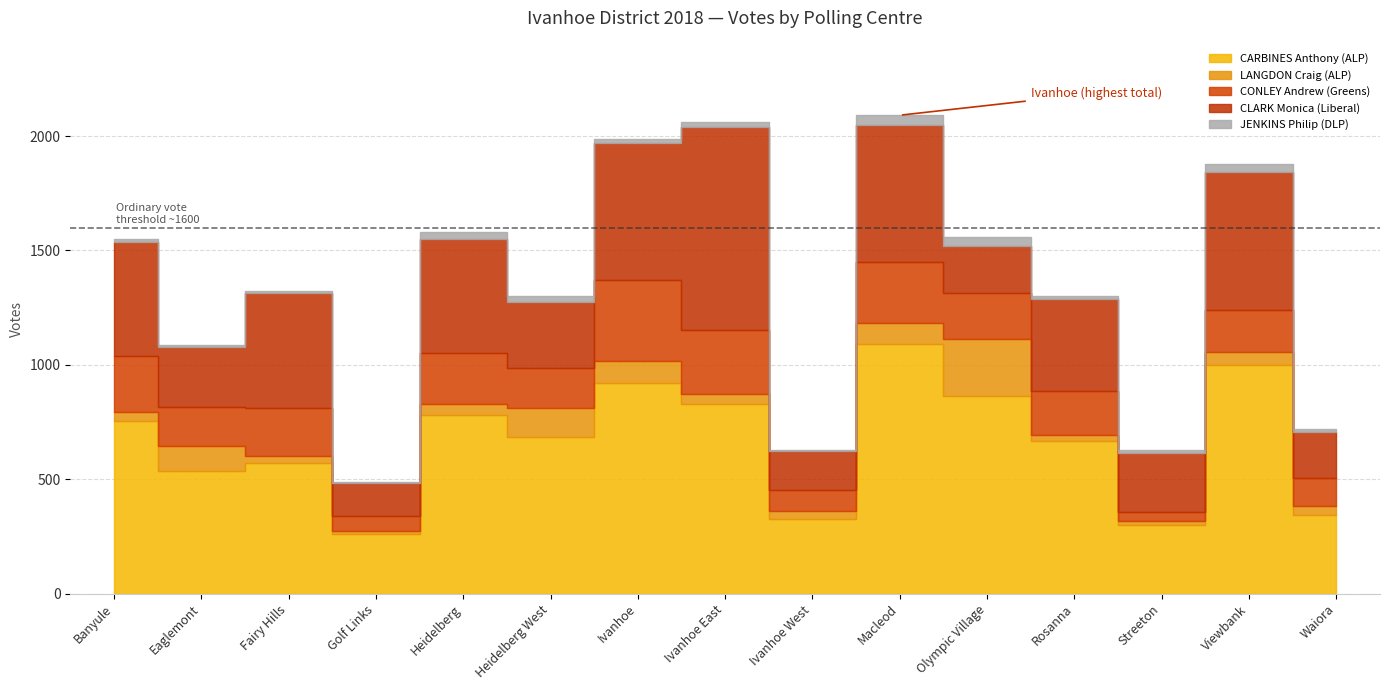

Does the chart have visible grid lines?

Yes